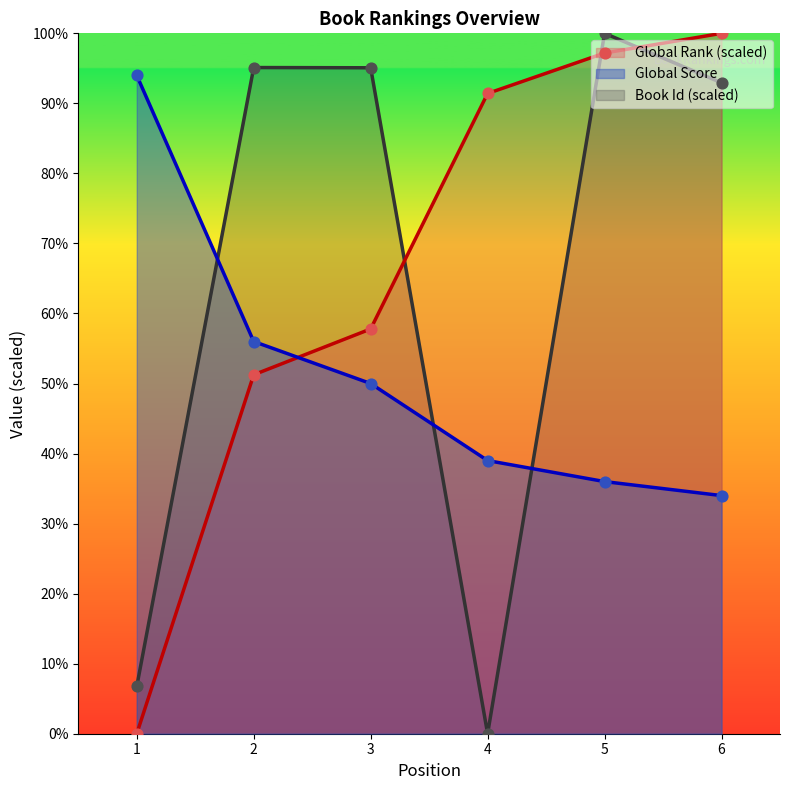

What is the total value across all series at 3?

202.9